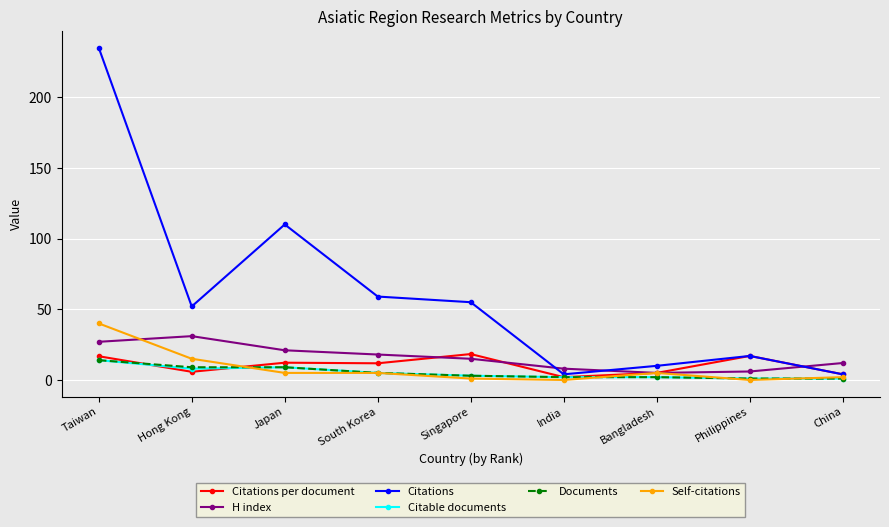

What are all the series names shown in the legend?

Citations per document, H index, Citations, Citable documents, Documents, Self-citations